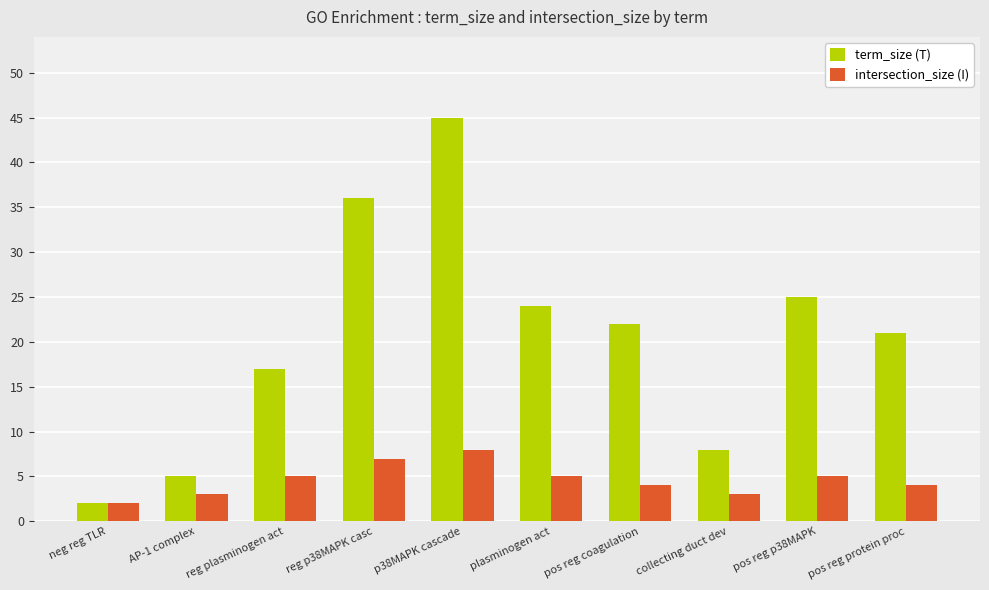

Reading right to left, list all the values displayed in this chart.

term_size (T): 21	25	8	22	24	45	36	17	5	2
intersection_size (I): 4	5	3	4	5	8	7	5	3	2